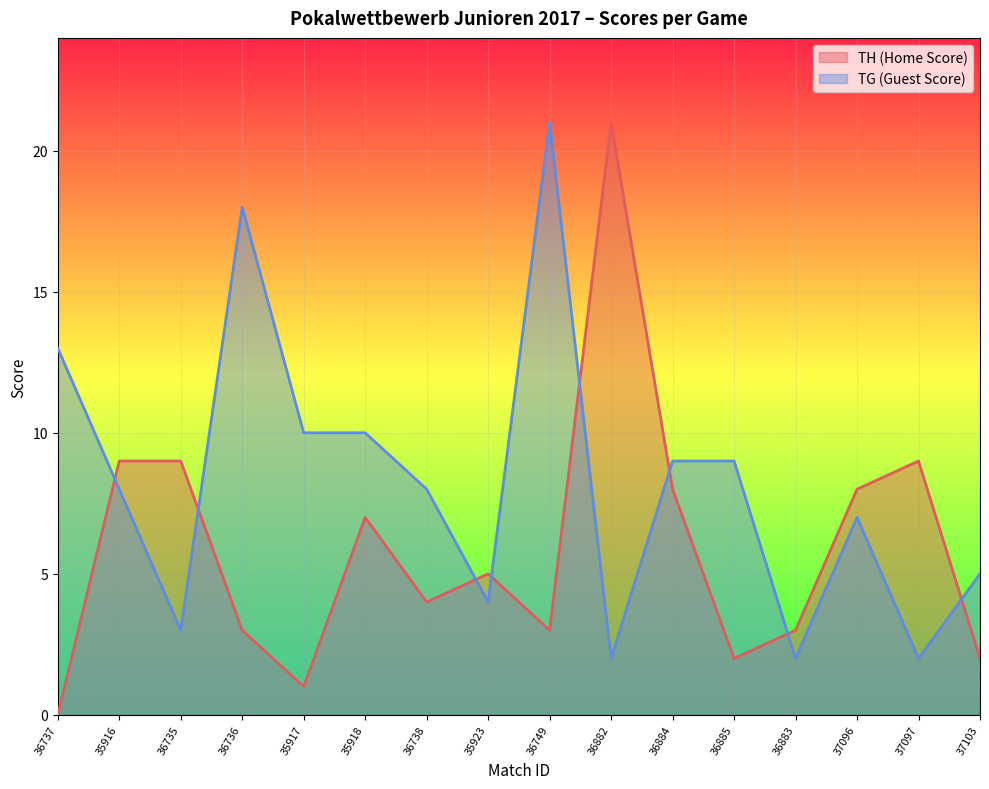

What is the spread (max minus min) of values at 36749?

18